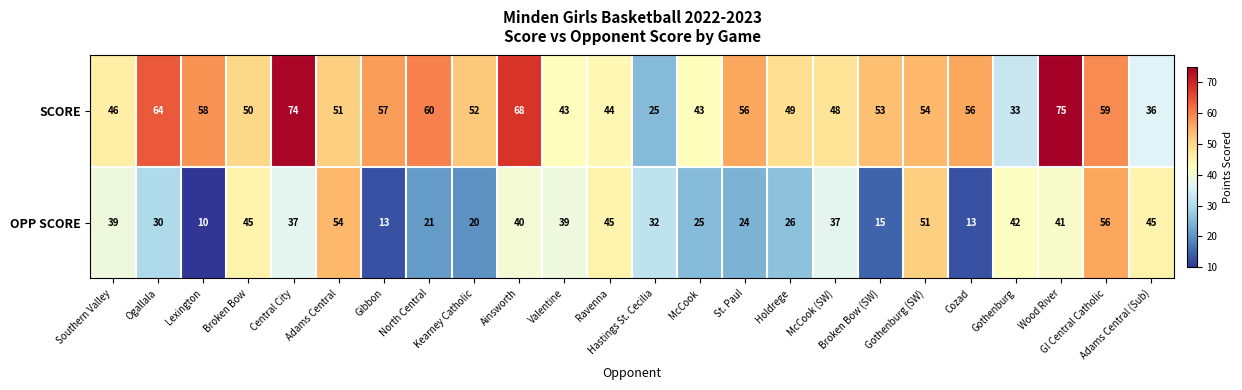

At which category is the sum across all series the highest?

Wood River